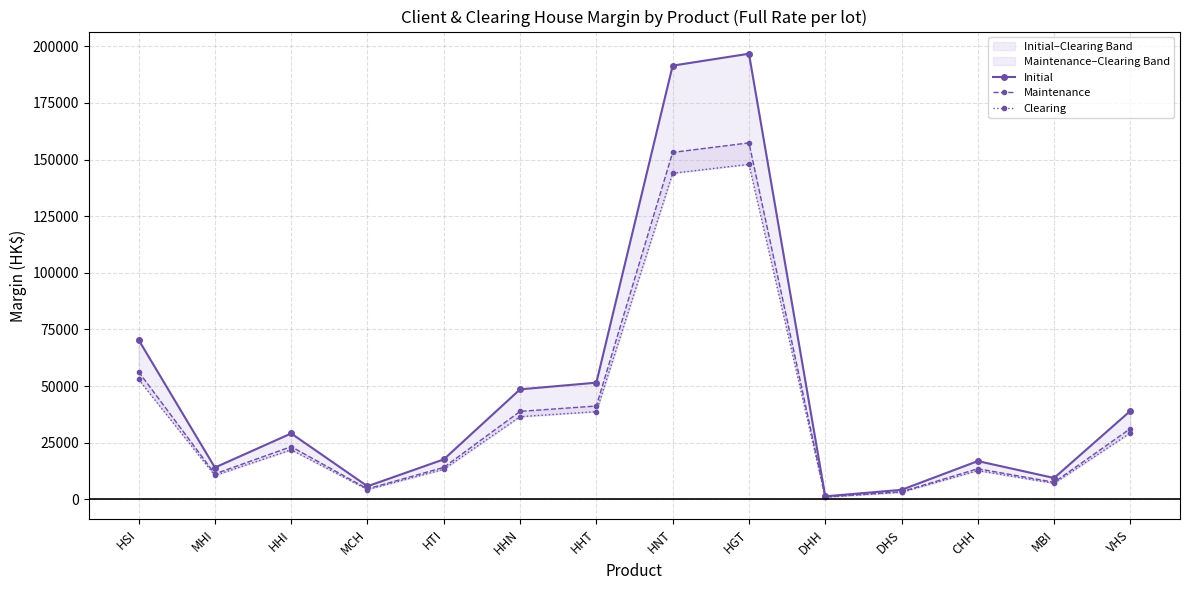

What are all the series names shown in the legend?

Initial, Maintenance, Clearing